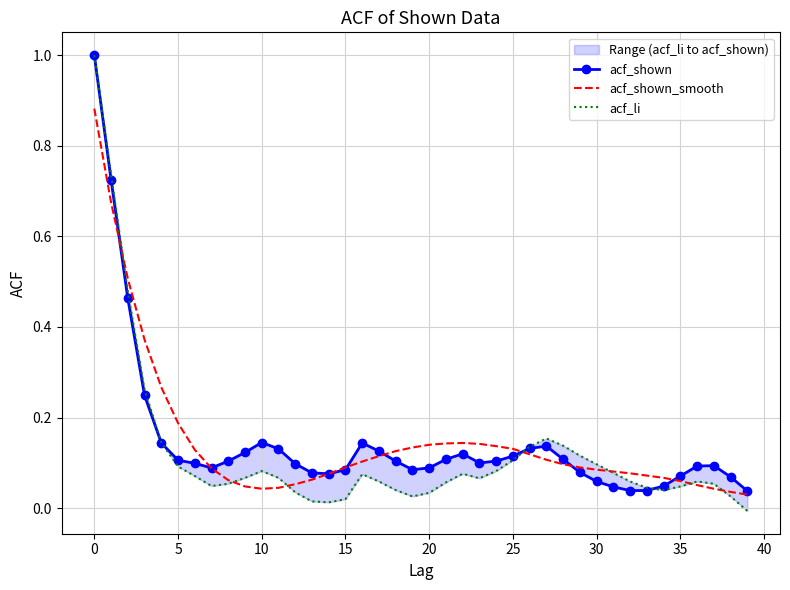

Count the number of categories in the chart.

40